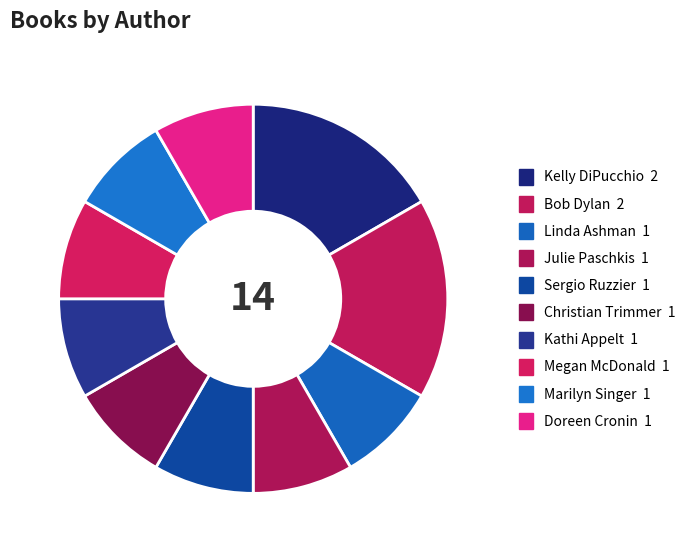

To the nearest percent, what portion does Julie Paschkis represent?

8%